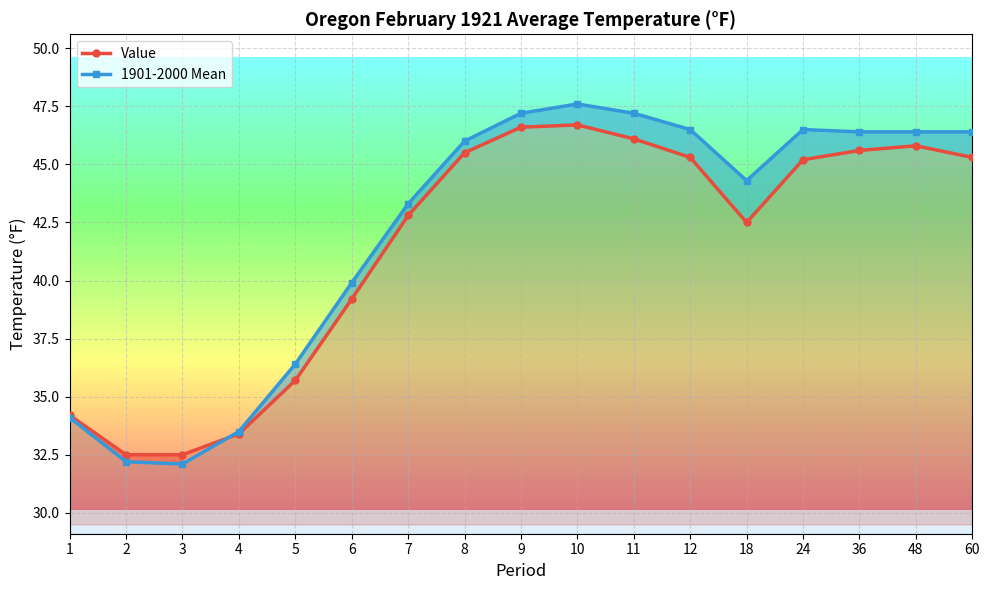

What is the difference between the second highest and minimum values in the Value series?

14.1